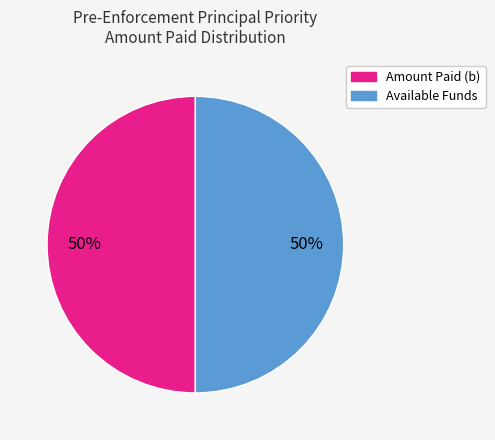

To the nearest percent, what is the average slice percentage?

50%